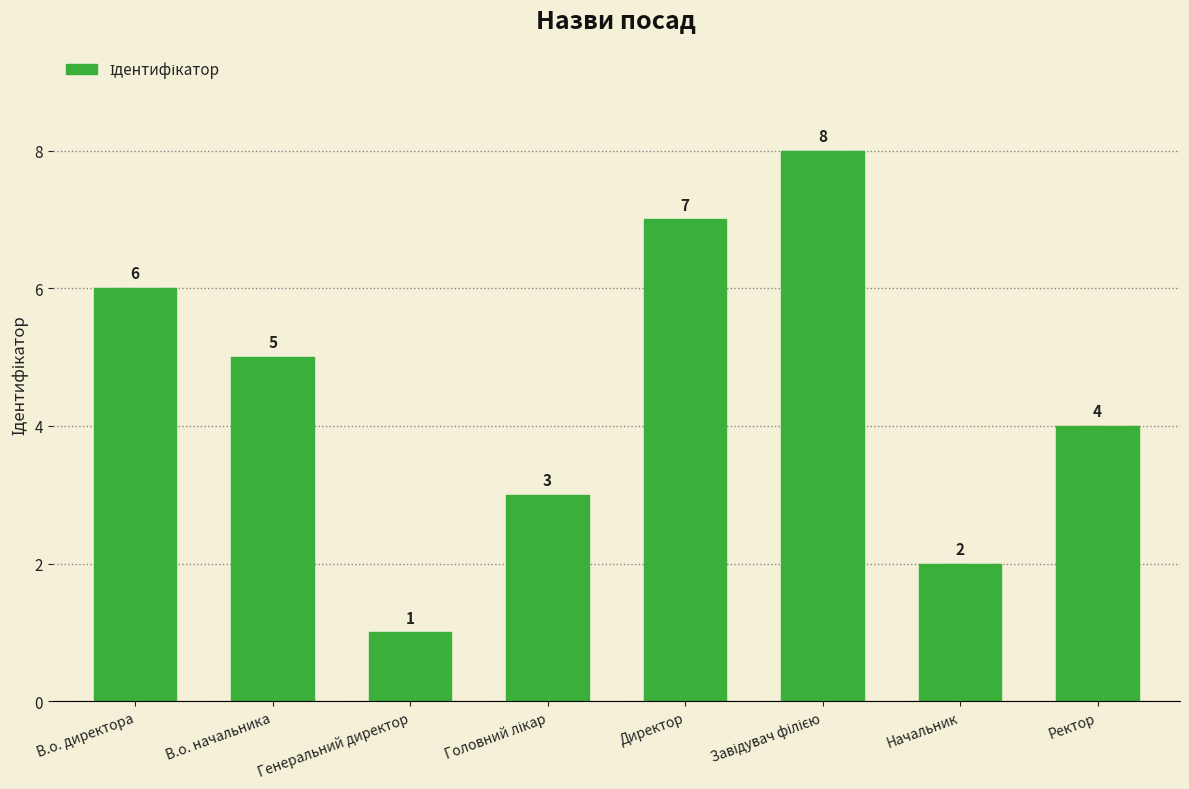

Reading right to left, extract all data points from this chart.

4	2	8	7	3	1	5	6